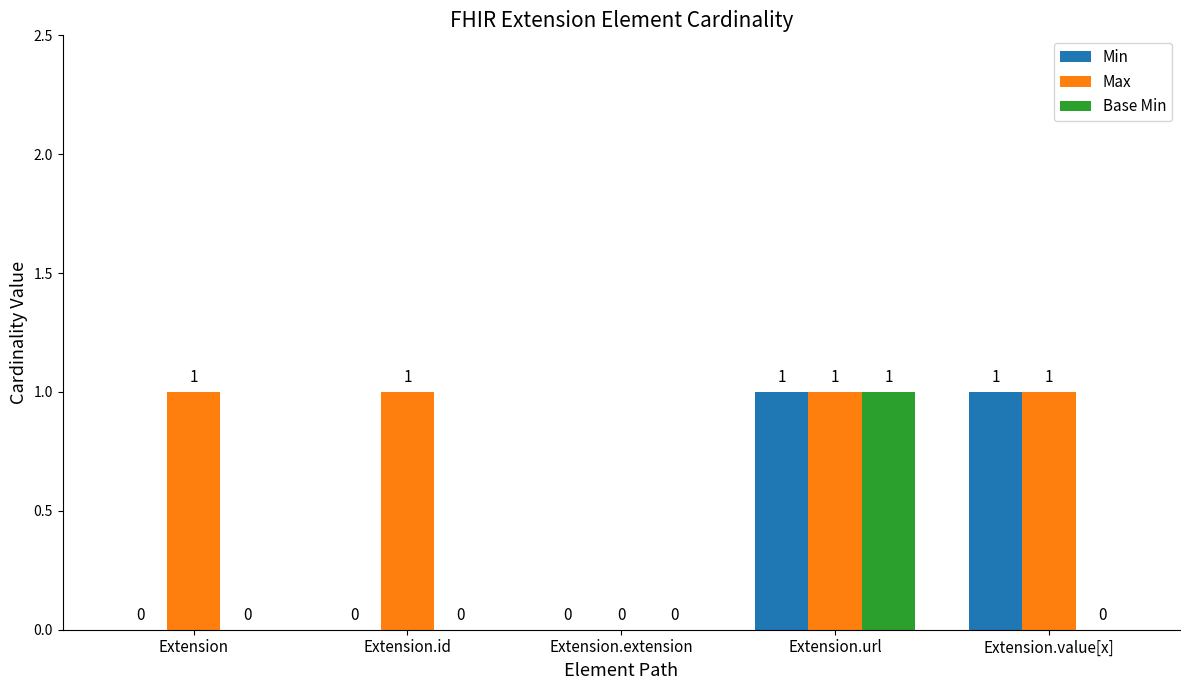

What is the sum of all Max values?

4